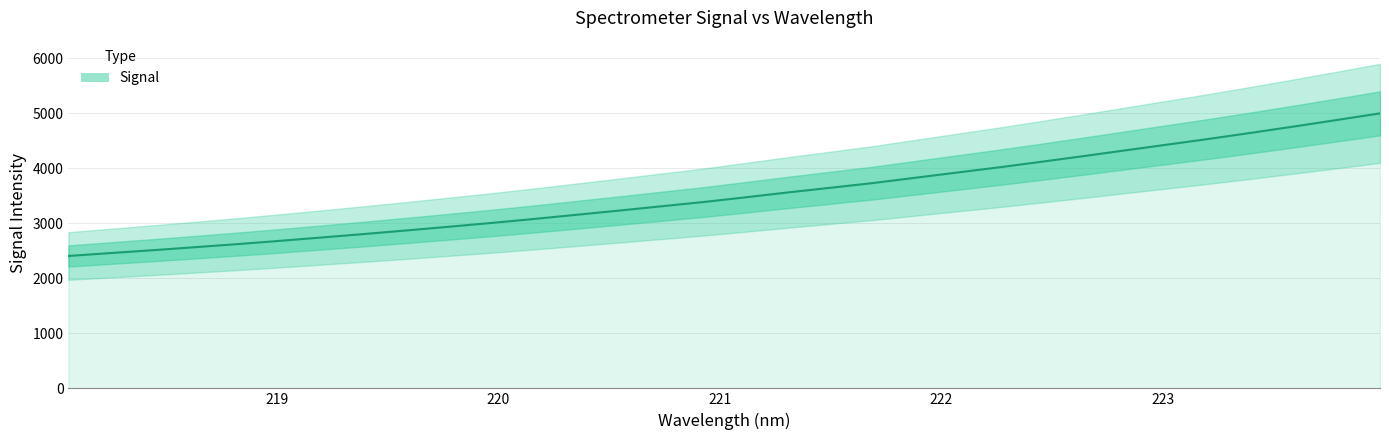

What is the smallest value displayed?

2405.7